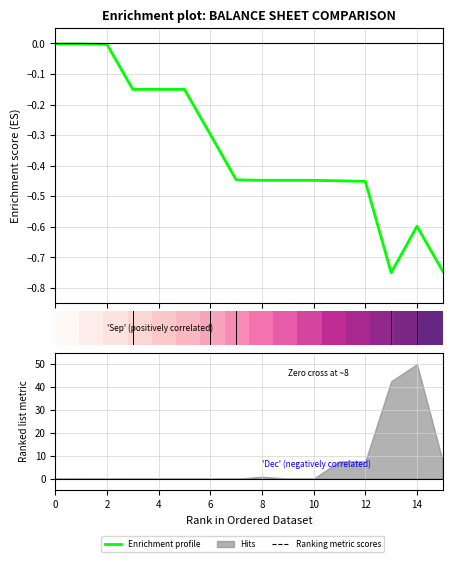

What is the sum of the Enrichment profile values at 9 and 13?

-1.2